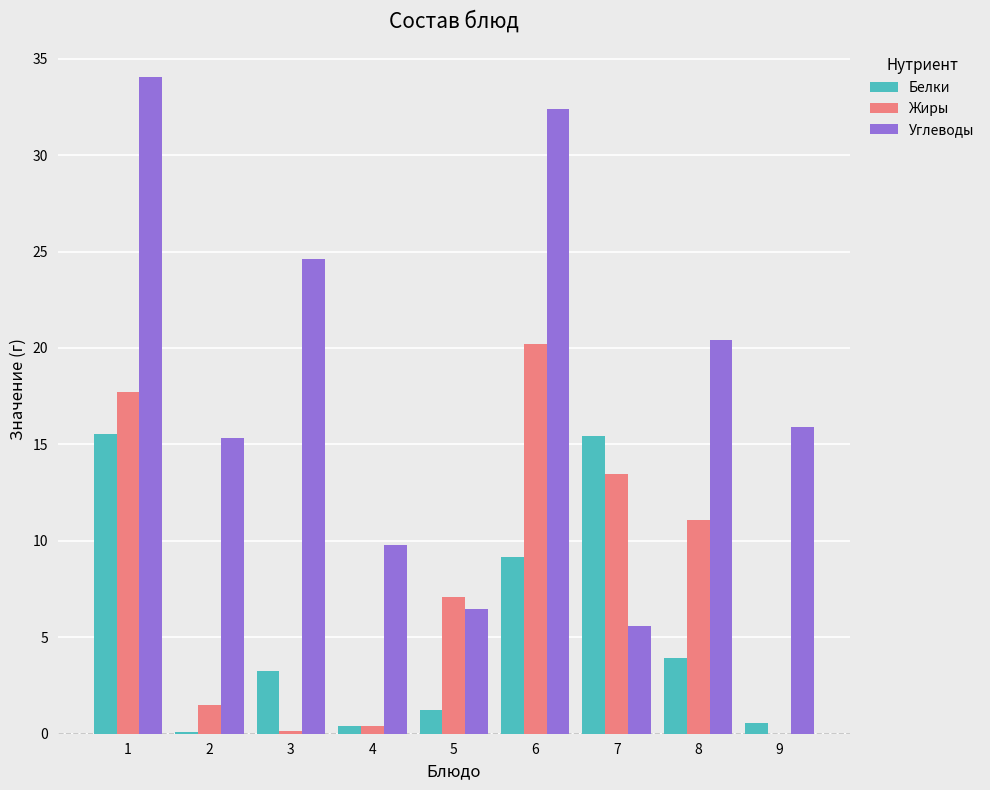

Is the value of Жиры at 2 greater than the value of Углеводы at 4?

No